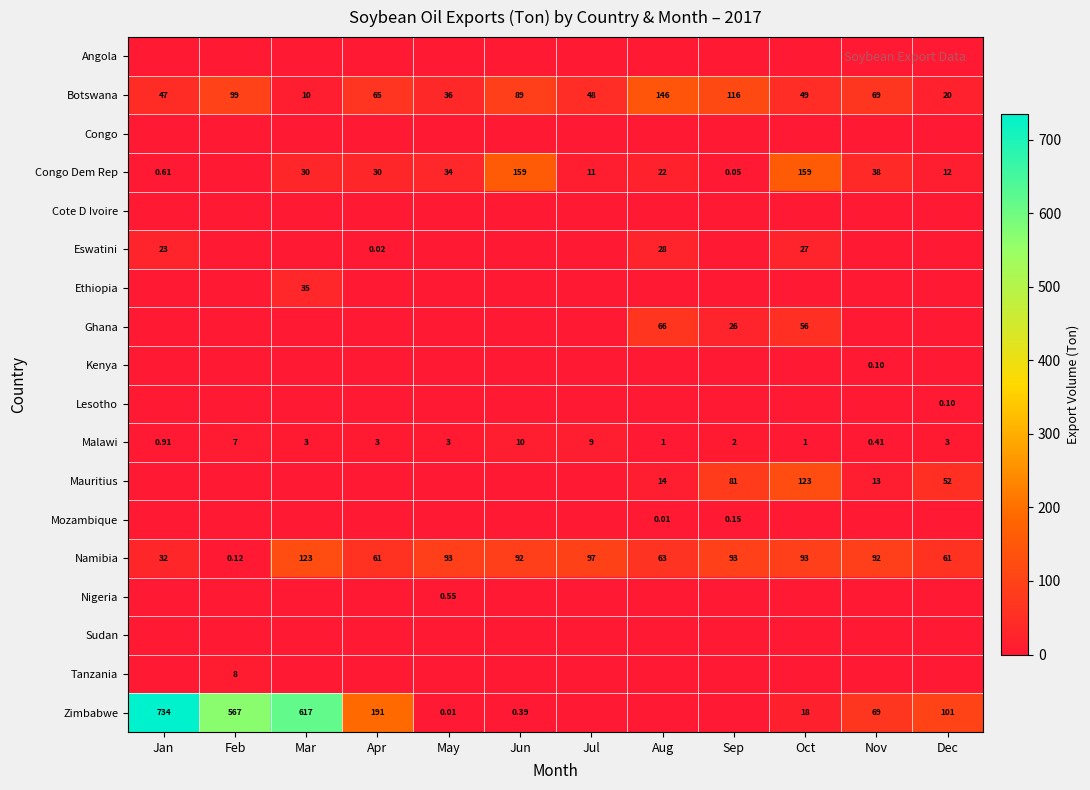

At which label does Malawi reach its peak?

Jun